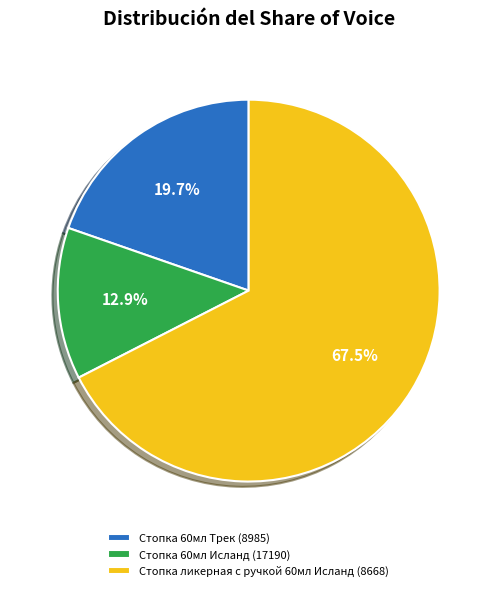

What is the total percentage of Стопка ликерная с ручкой 60мл Исланд (8668) and Стопка 60мл Исланд (17190)?

80.3%